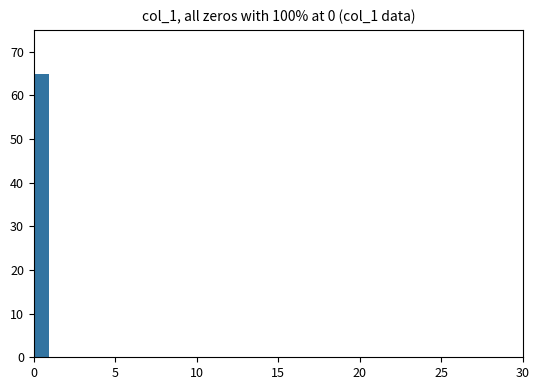

Read against the x-axis, roughly where is the centre of the tallest bar?

0.5